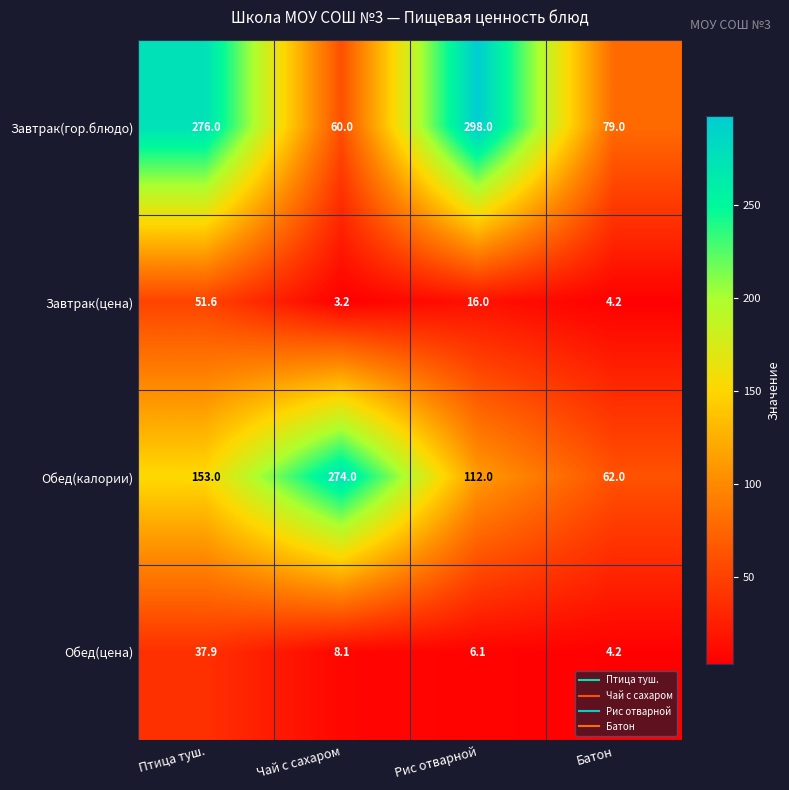

At how many categories does at least one series exceed 53?

4